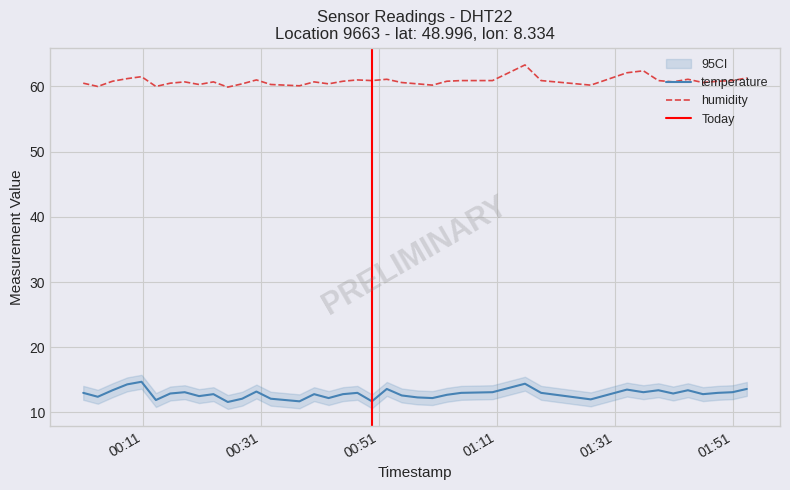

What is the value of the humidity point at the 2nd from the left?

60.0